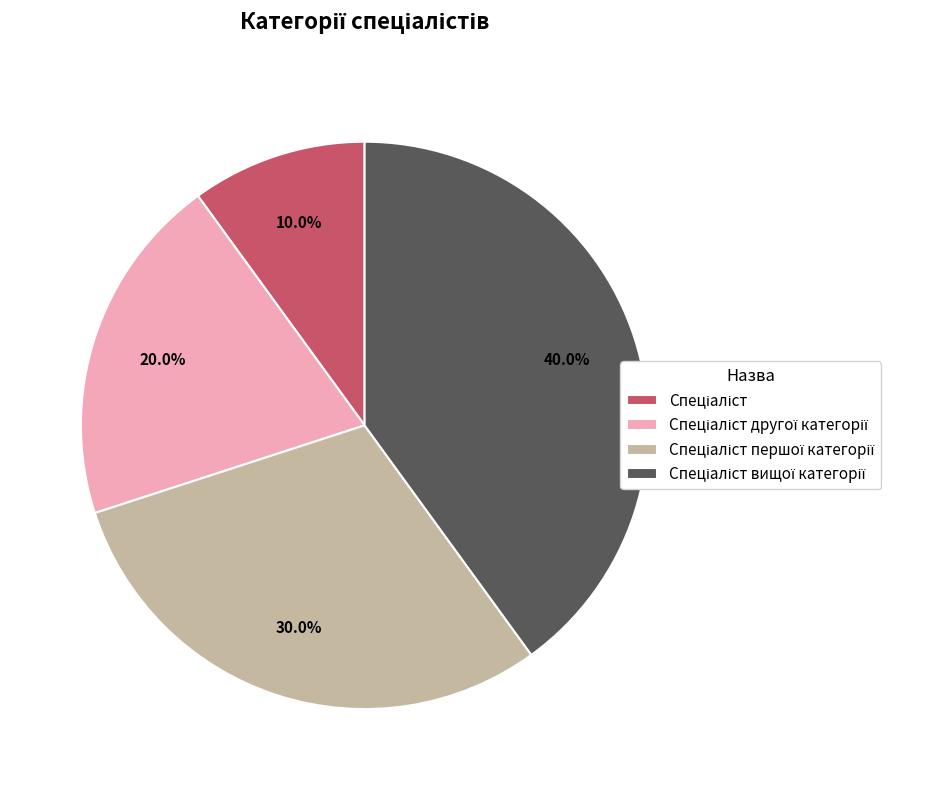

Count the number of slices in the pie.

4